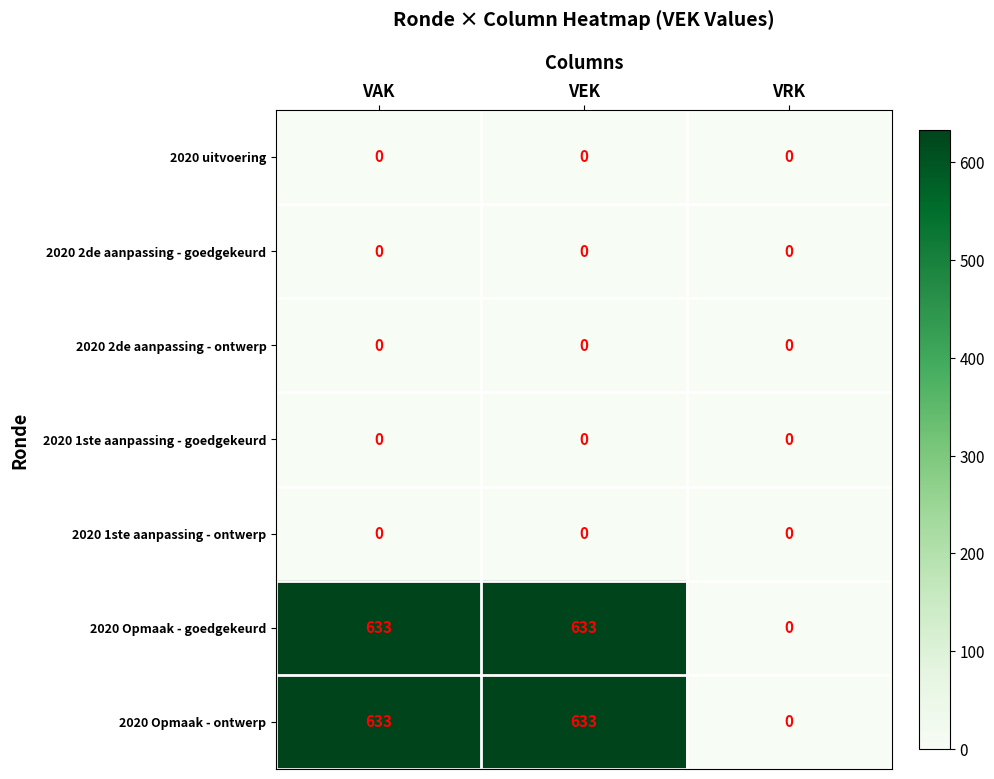

What is the spread (max minus min) of values at VAK?

633